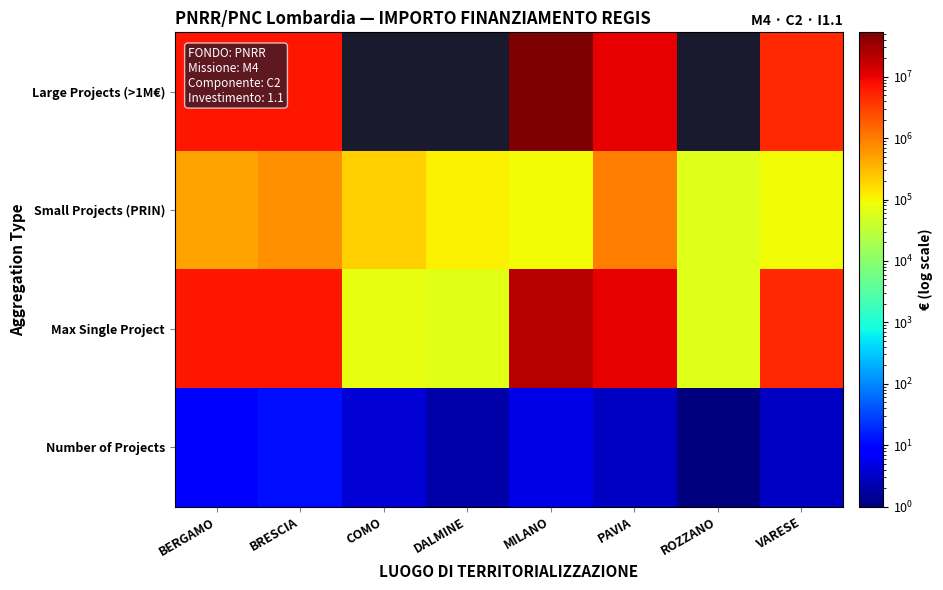

Which category has the highest value across all series?

MILANO